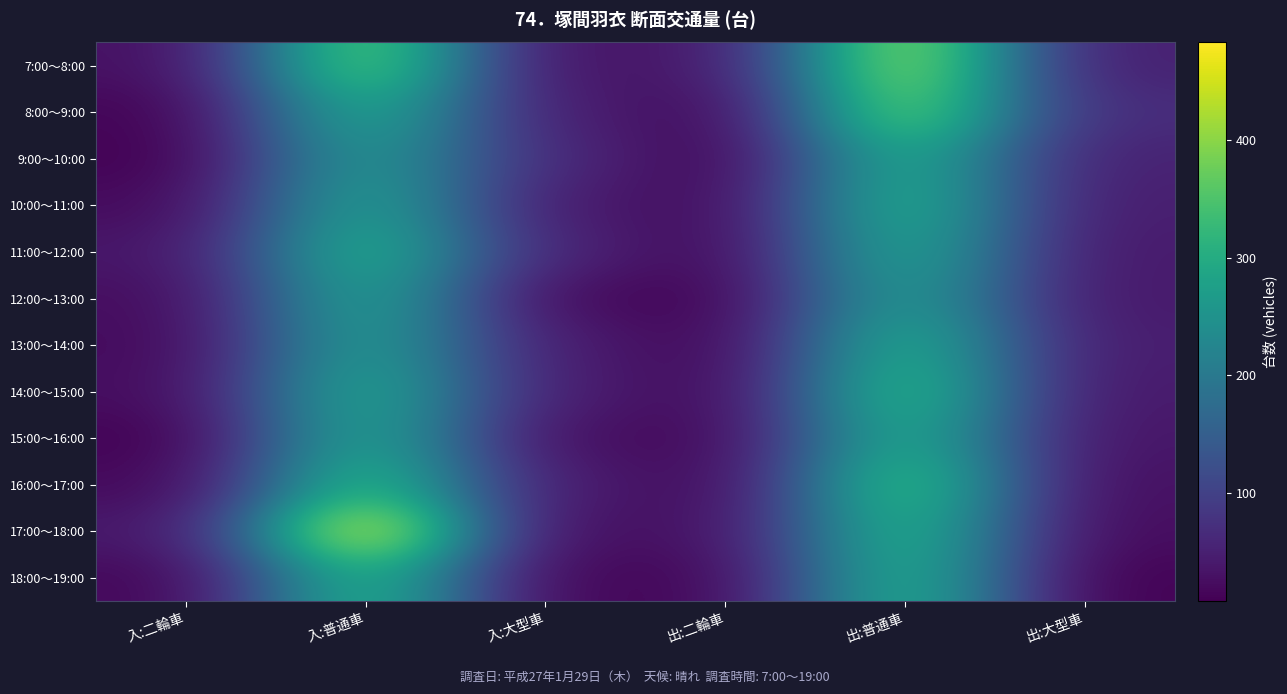

Reading left to right, list all the values displayed in this chart.

7:00～8:00: 入:二輪車=26	入:普通車=384	入:大型車=29	出:二輪車=38	出:普通車=424	出:大型車=48
8:00～9:00: 入:二輪車=11	入:普通車=307	入:大型車=48	出:二輪車=15	出:普通車=392	出:大型車=66
9:00～10:00: 入:二輪車=8	入:普通車=271	入:大型車=64	出:二輪車=9	出:普通車=311	出:大型車=51
10:00～11:00: 入:二輪車=19	入:普通車=290	入:大型車=43	出:二輪車=18	出:普通車=318	出:大型車=45
11:00～12:00: 入:二輪車=34	入:普通車=317	入:大型車=56	出:二輪車=15	出:普通車=301	出:大型車=40
12:00～13:00: 入:二輪車=22	入:普通車=292	入:大型車=21	出:二輪車=10	出:普通車=279	出:大型車=39
13:00～14:00: 入:二輪車=19	入:普通車=280	入:大型車=46	出:二輪車=12	出:普通車=315	出:大型車=44
14:00～15:00: 入:二輪車=22	入:普通車=303	入:大型車=48	出:二輪車=15	出:普通車=339	出:大型車=39
15:00～16:00: 入:二輪車=8	入:普通車=298	入:大型車=27	出:二輪車=15	出:普通車=314	出:大型車=34
16:00～17:00: 入:二輪車=17	入:普通車=336	入:大型車=45	出:二輪車=16	出:普通車=355	出:大型車=26
17:00～18:00: 入:二輪車=36	入:普通車=483	入:大型車=24	出:二輪車=28	出:普通車=328	出:大型車=22
18:00～19:00: 入:二輪車=15	入:普通車=327	入:大型車=15	出:二輪車=15	出:普通車=320	出:大型車=9